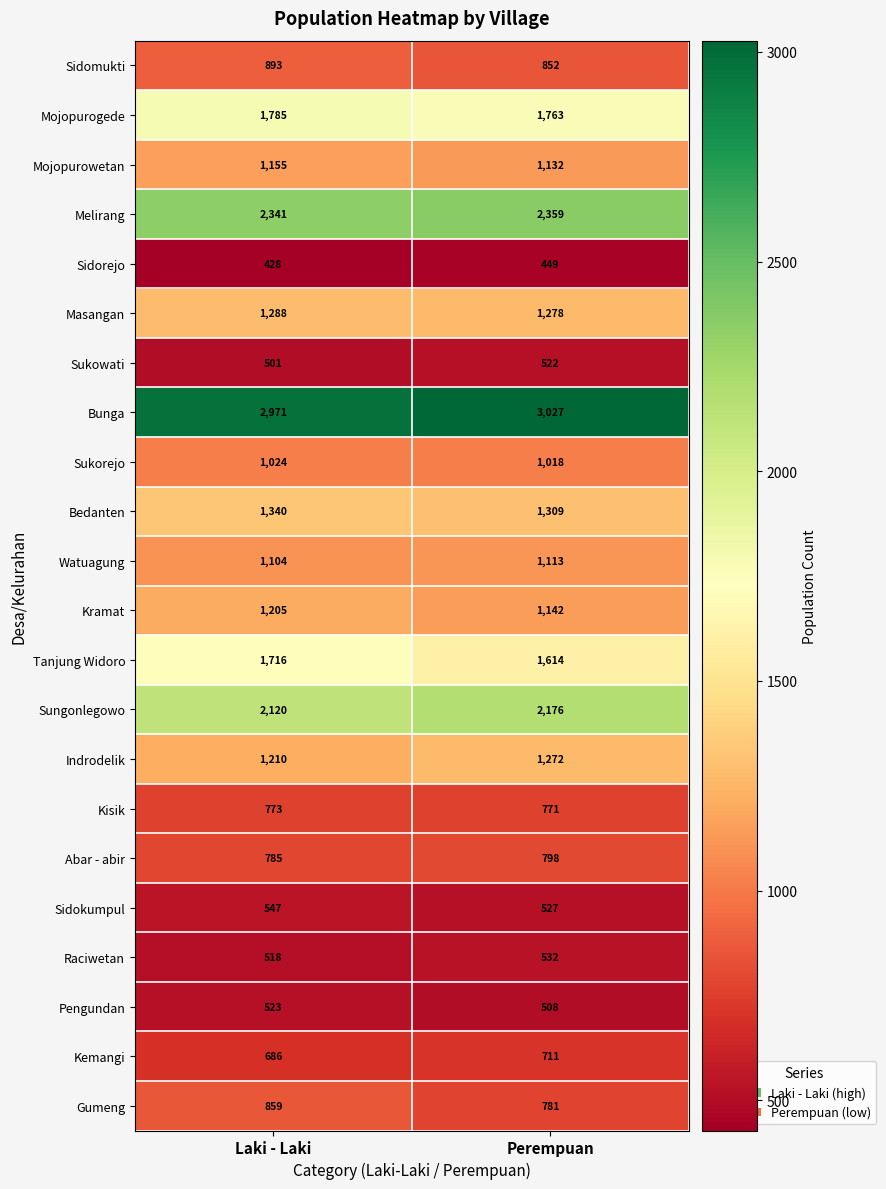

At how many categories does at least one series exceed 652?

2